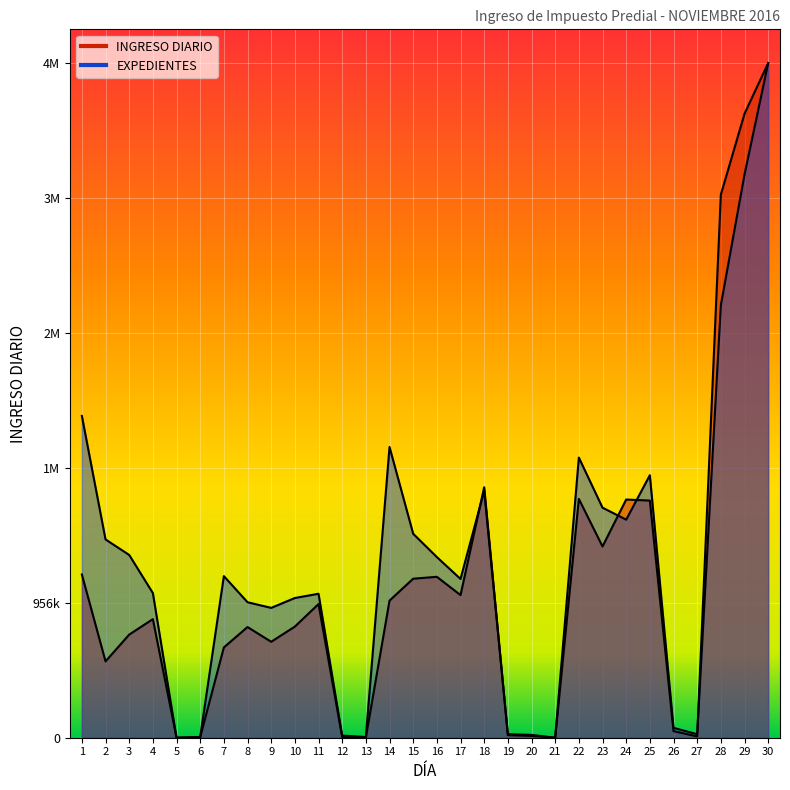

At which label does INGRESO DIARIO first exceed 840602?

1